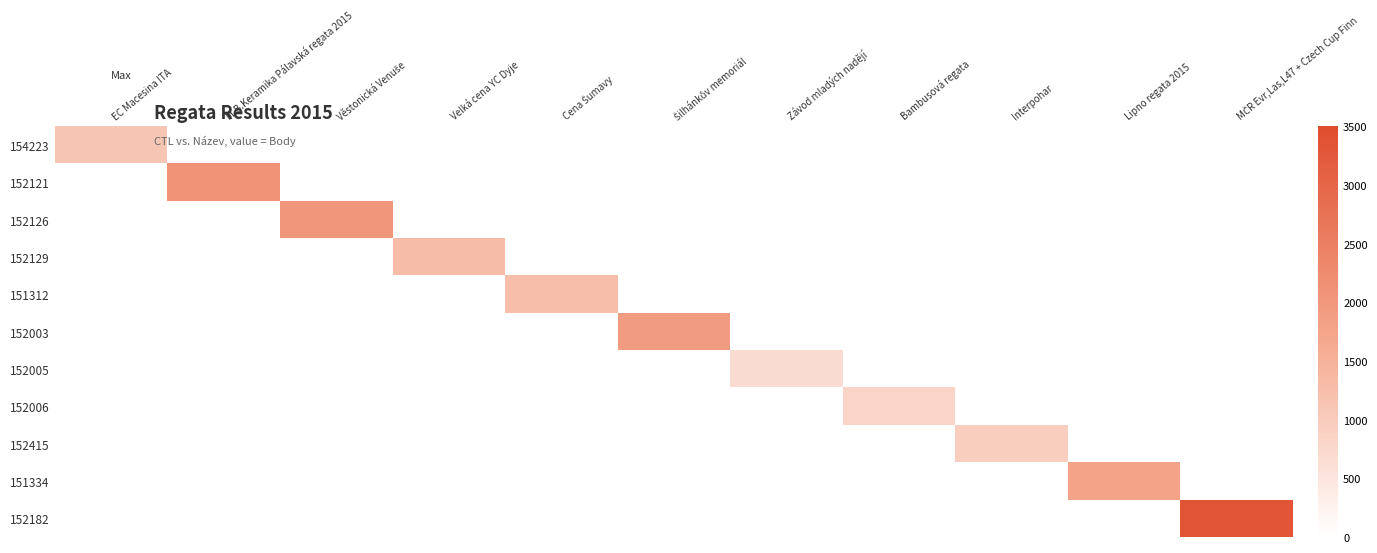

How many data points does each series have?

11